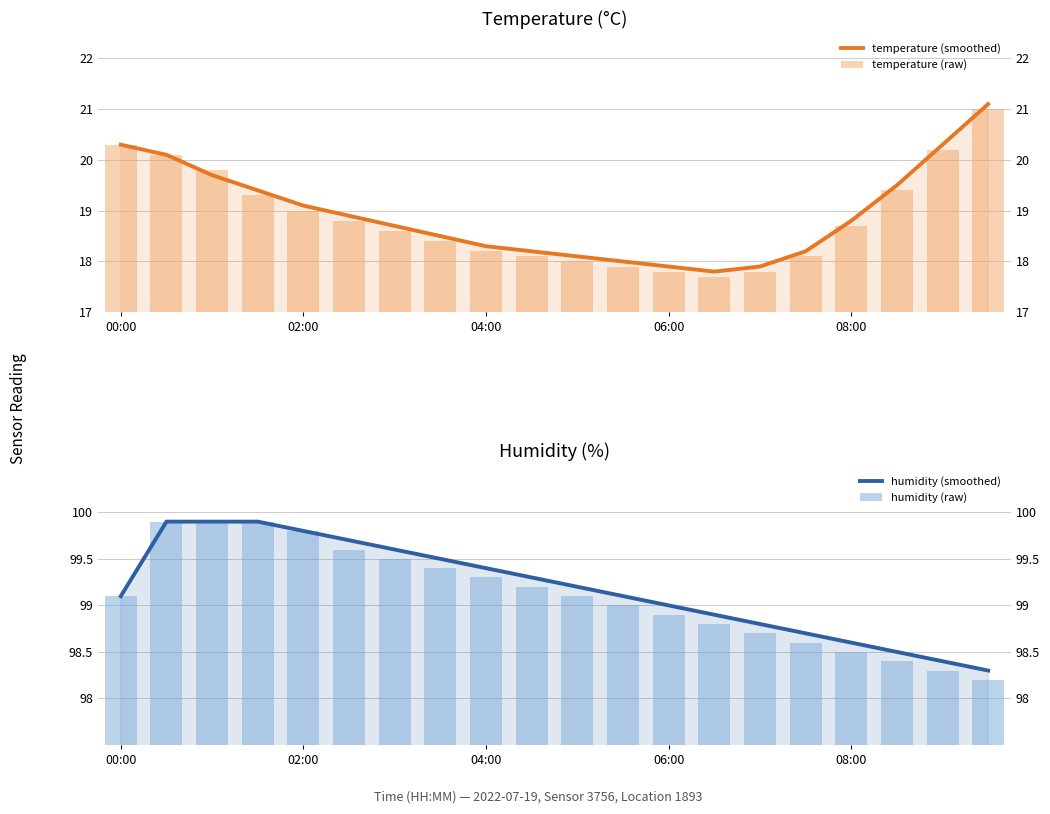

What is the total value across all series at 17?

235.8